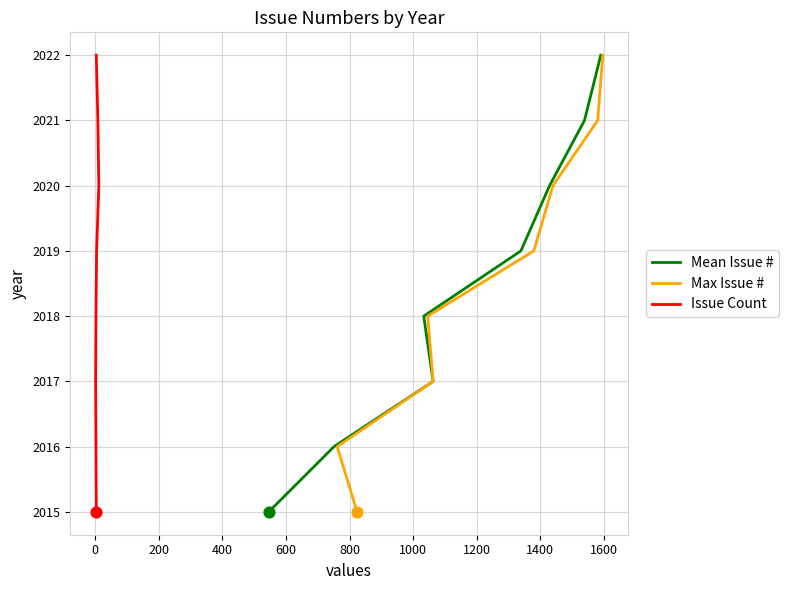

Is the value of Mean Issue # at 400 greater than the value of Max Issue # at 800?

No